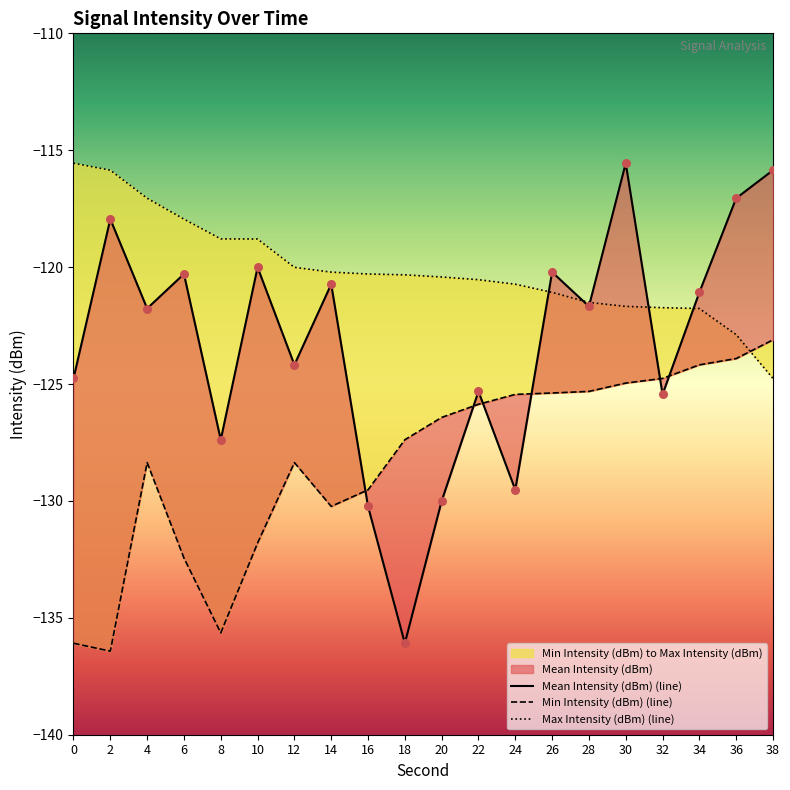

At how many categories does at least one series exceed -117?

4